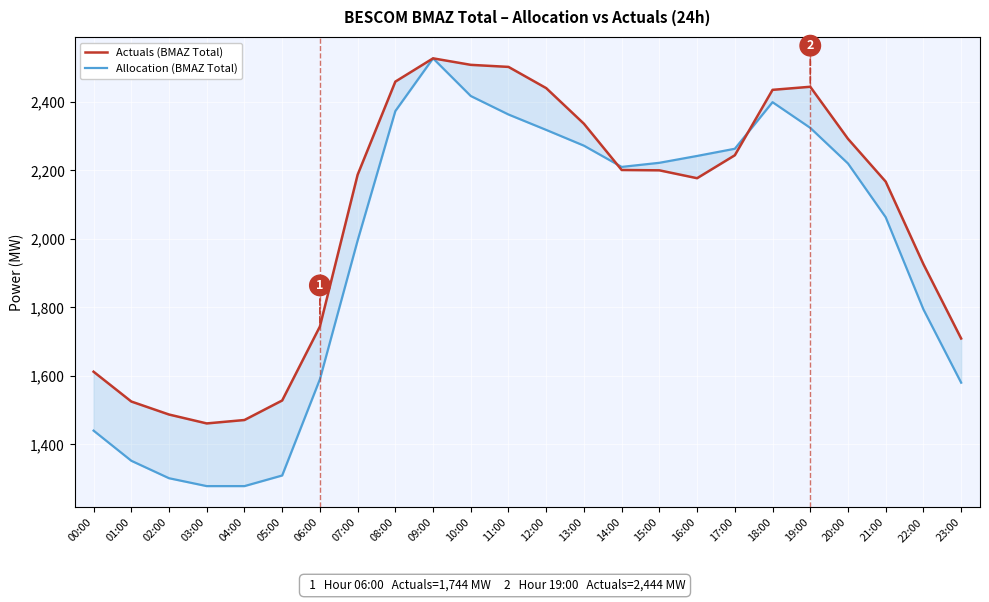

Where does the Allocation (BMAZ Total) series first go above 2220?

08:00